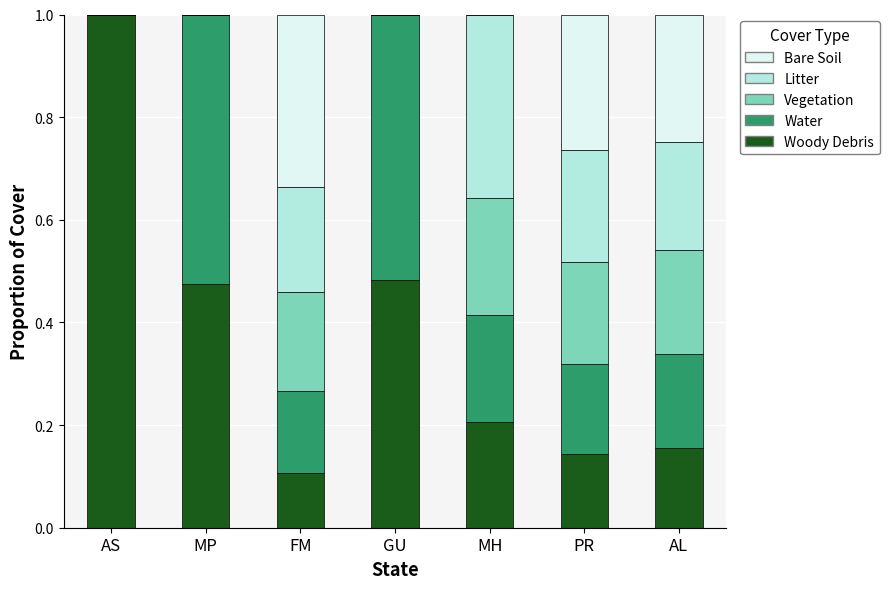

Is it true that Woody Debris equals 0.2 at AL?

True